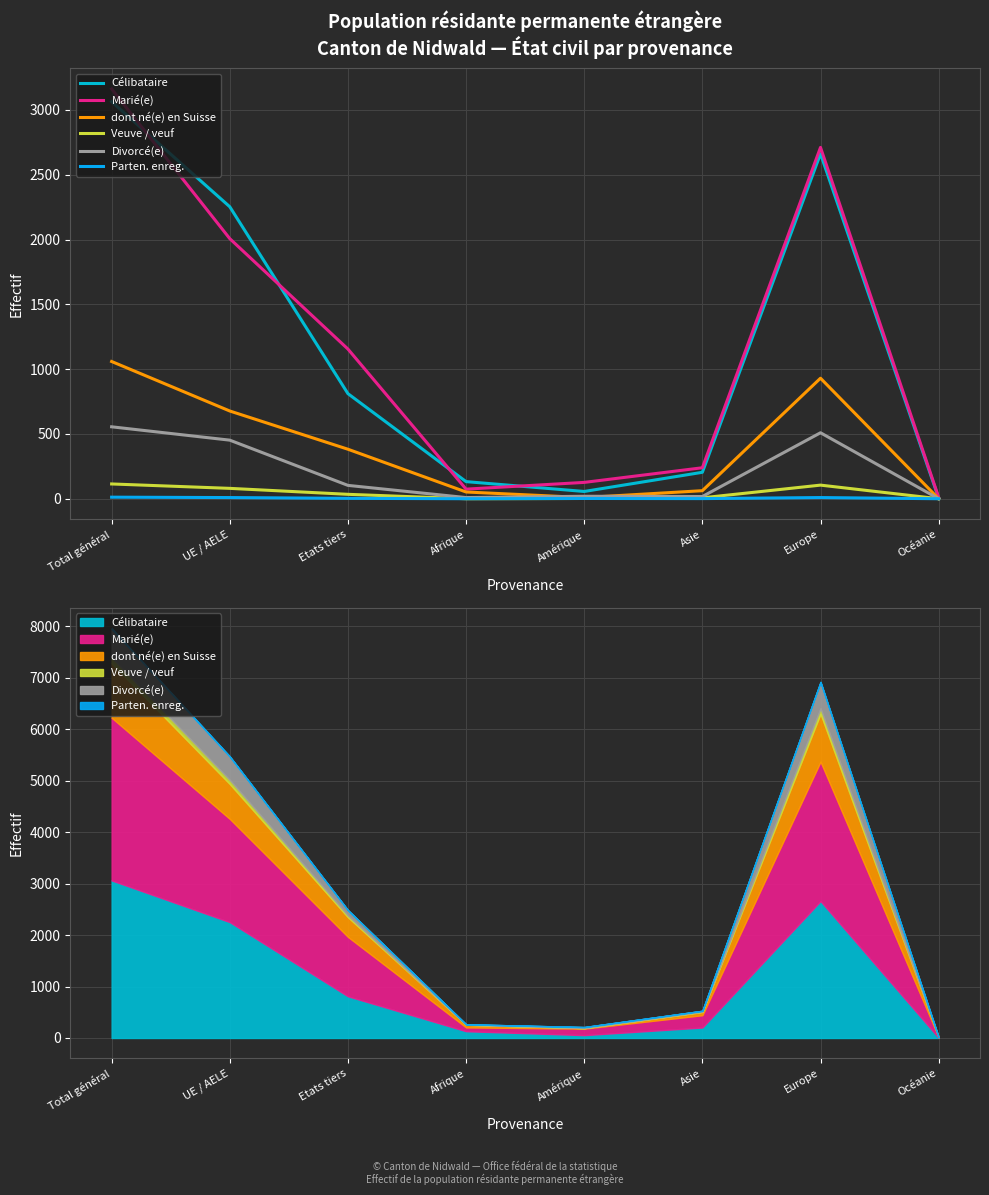

What is the total value across all series at Europe?

6926